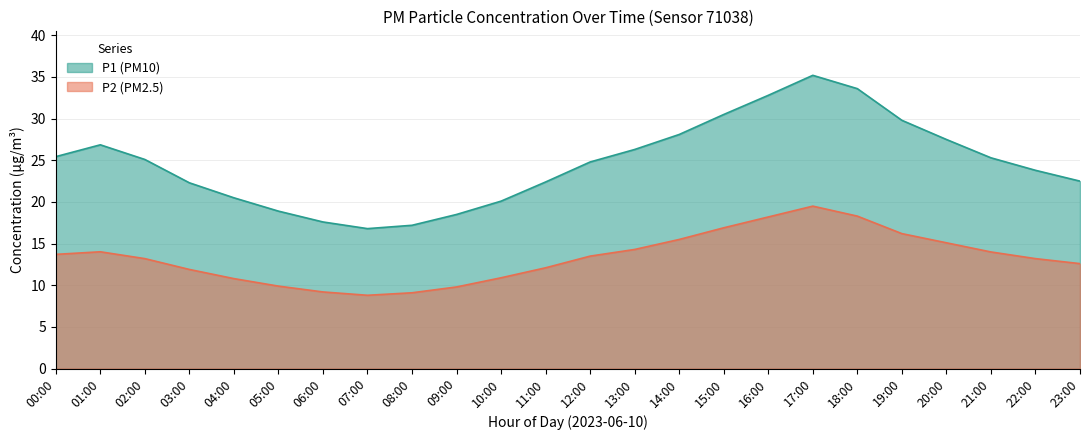

What is the label of the 8th point from the left?

07:00